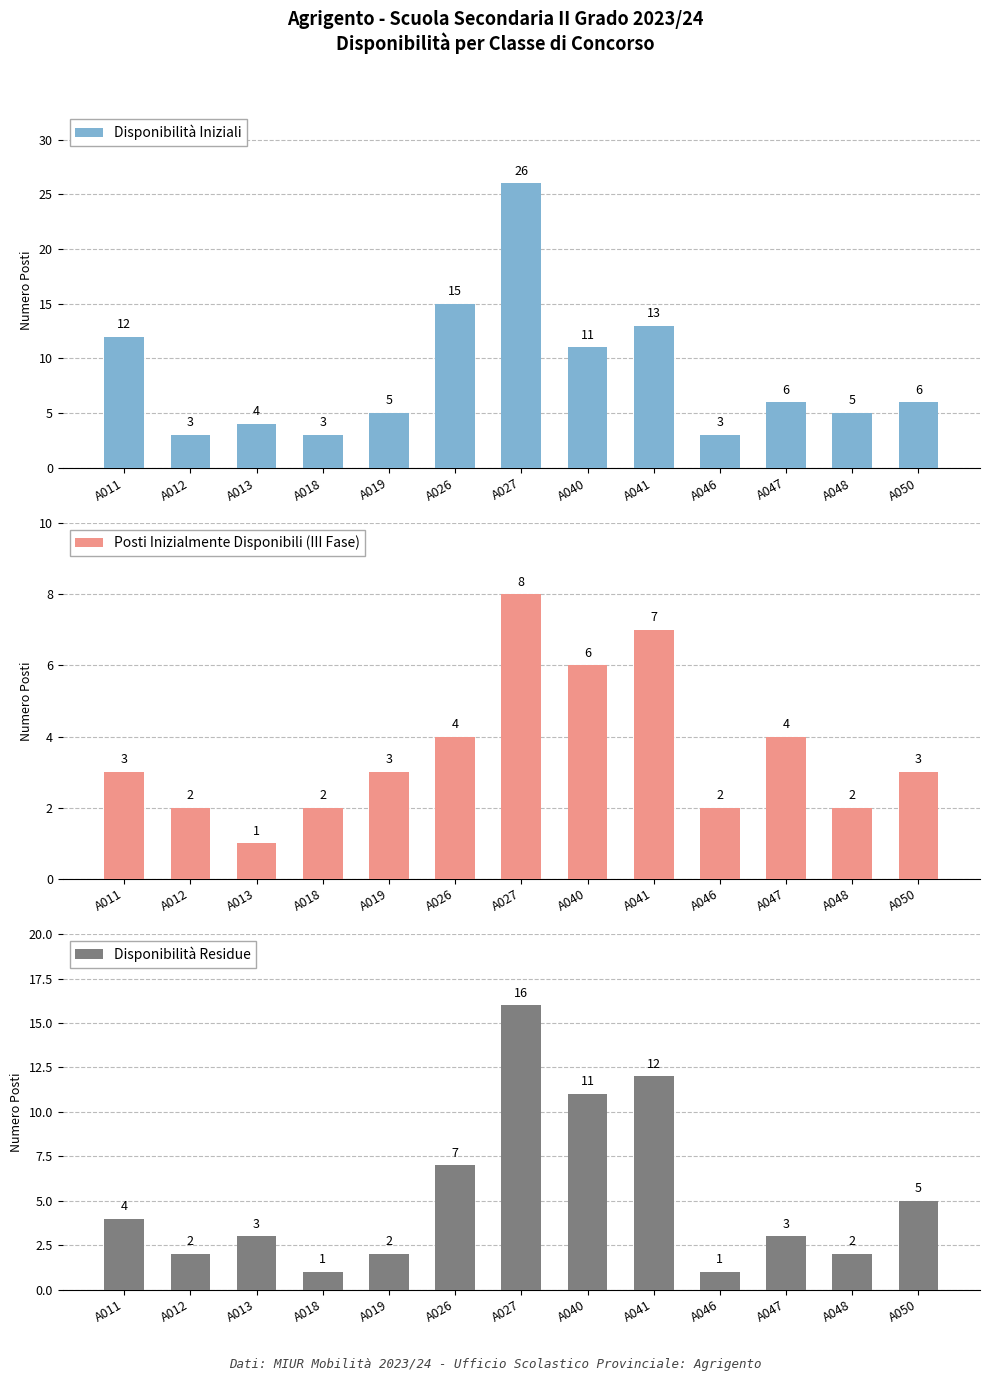

What is the difference between the maximum and minimum values in the Posti Inizialmente Disponibili (III Fase) series?

7